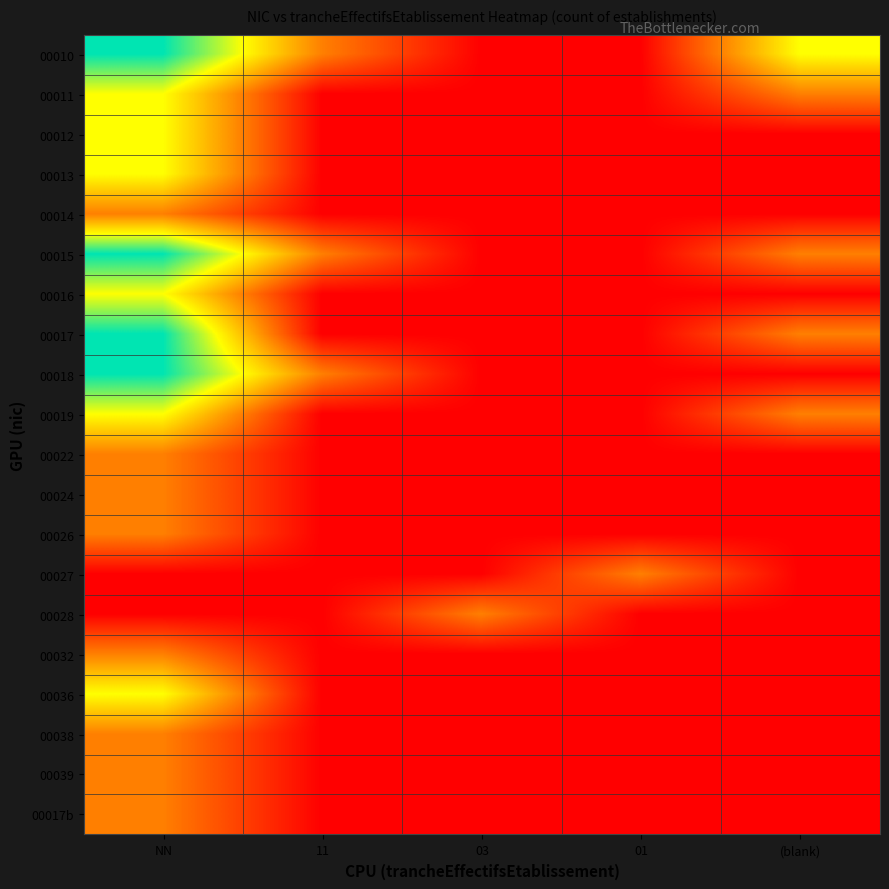

Which label corresponds to the smallest value in the chart?

03